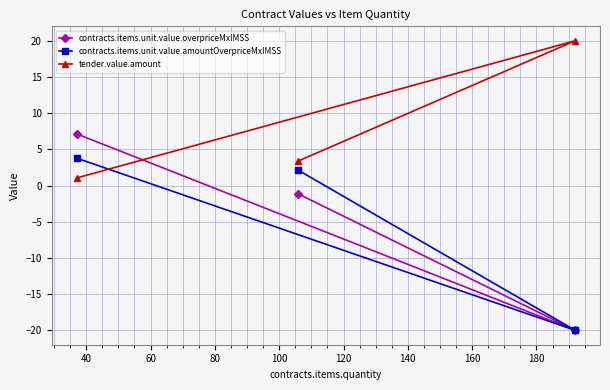

What is the minimum value for contracts.items.unit.value.amountOverpriceMxIMSS?

-20.0